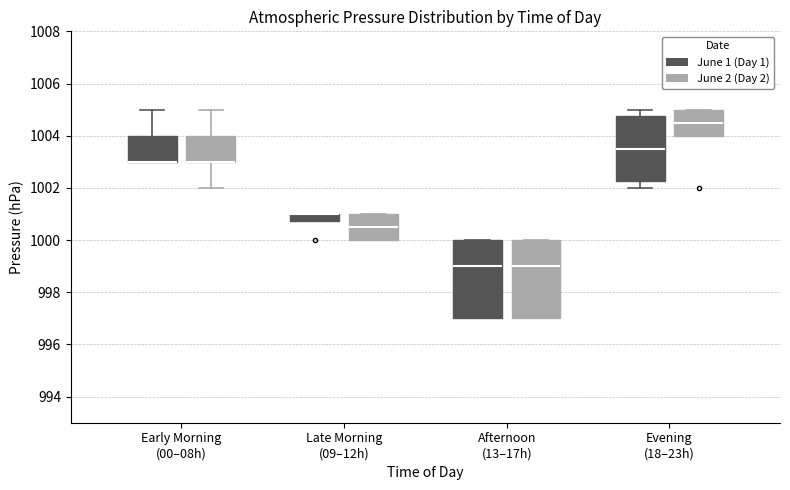

Where is the upper edge of the box for Afternoon (13–17h) (June 2 (Day 2)) on the y-axis? The values are not printed on the chart, so give them approximately, as read against the axis.

1000.0